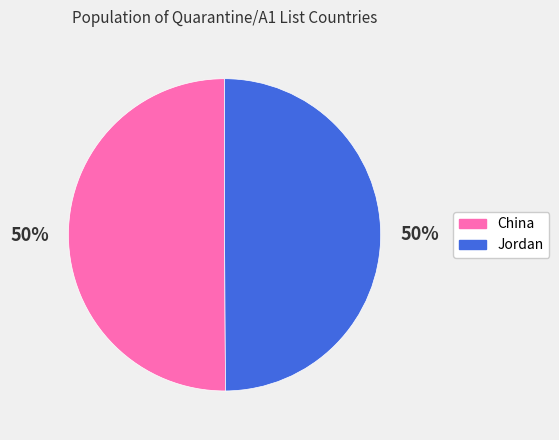

To the nearest percent, what portion does China represent?

50%